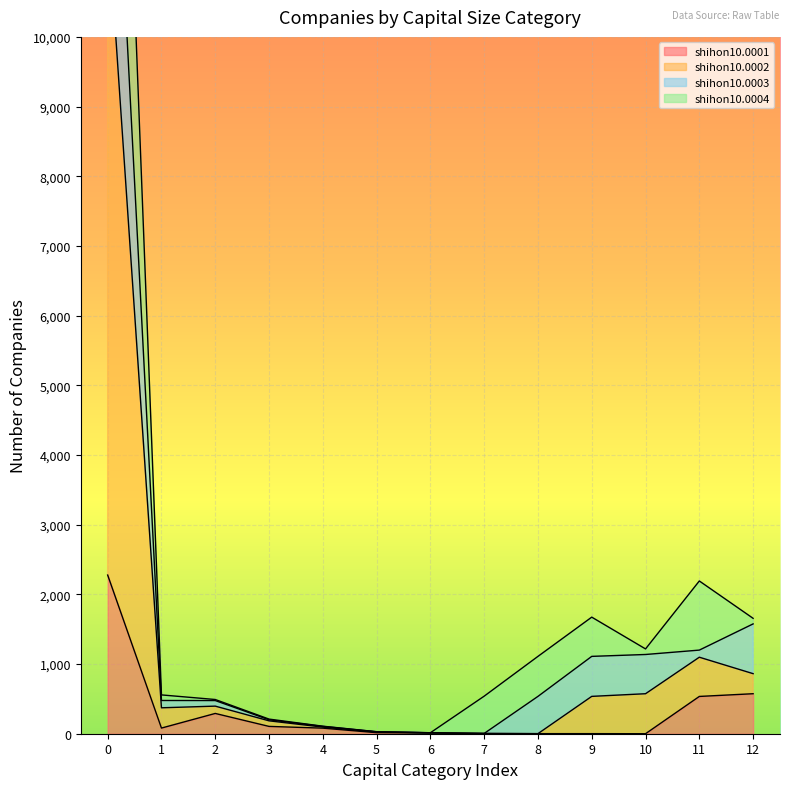

The value of shihon10.0001 at 12 is 574. True or false?

True